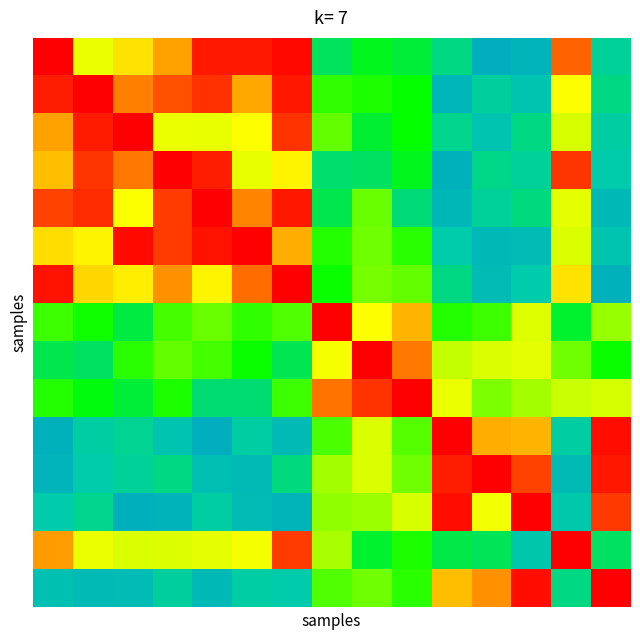

How many series are shown in this chart?

15